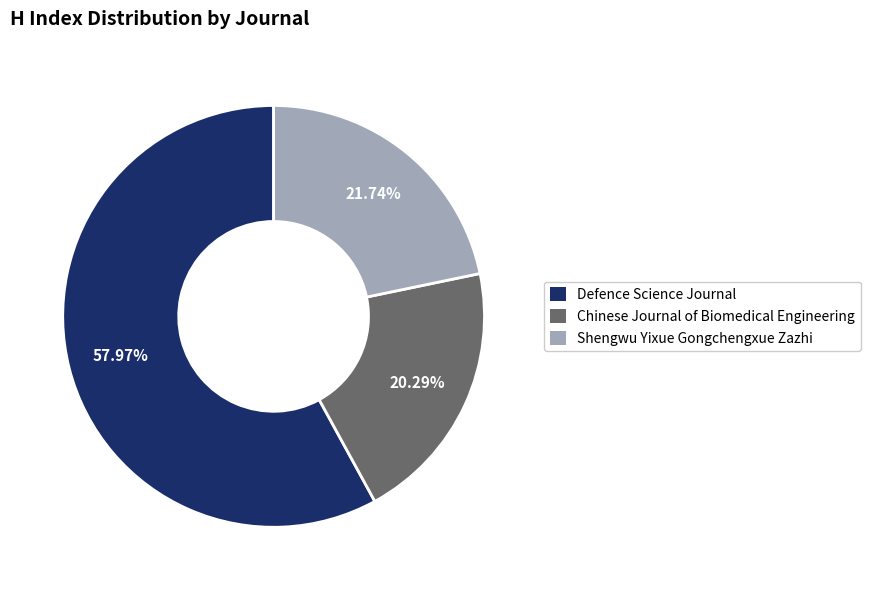

Is there any slice that represents more than half of the pie?

Yes